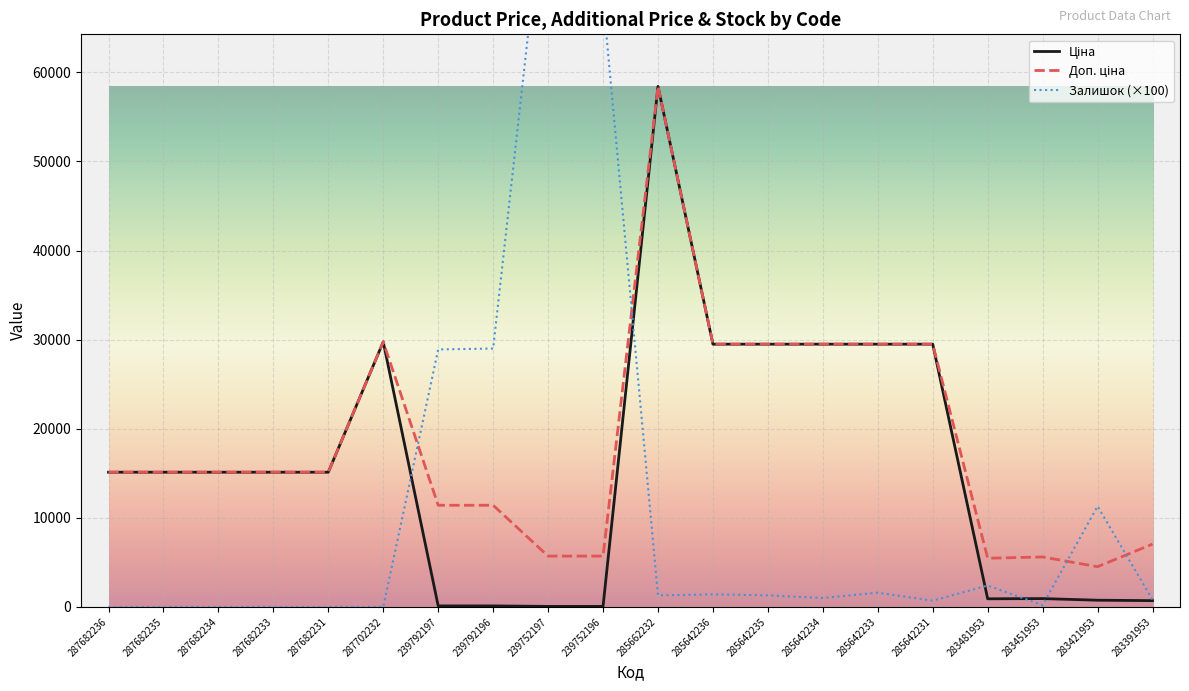

Is the value of Доп. ціна at 285642235 greater than the value of Залишок (×100) at 287682233?

Yes